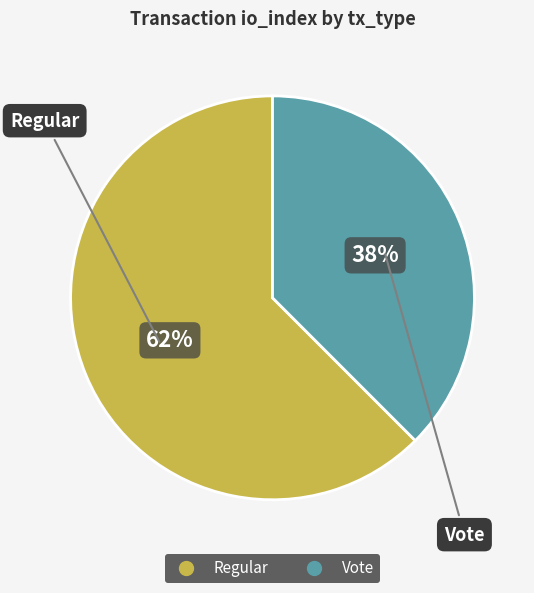

Which category accounts for the majority?

Regular